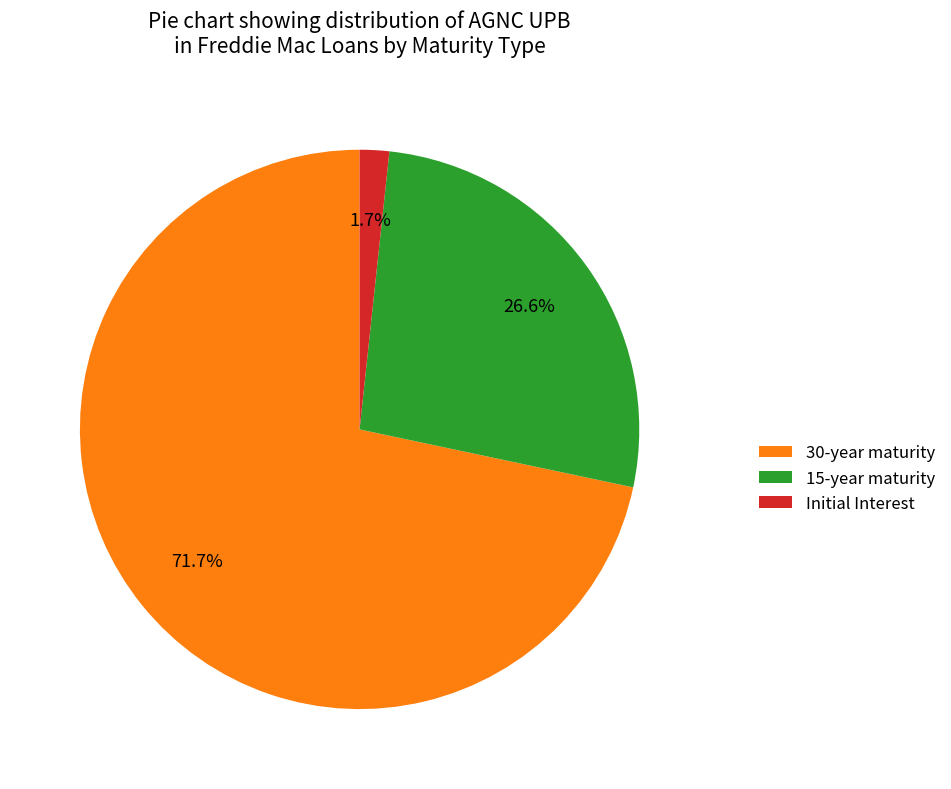

Which has a higher value, Initial Interest or 30-year maturity?

30-year maturity